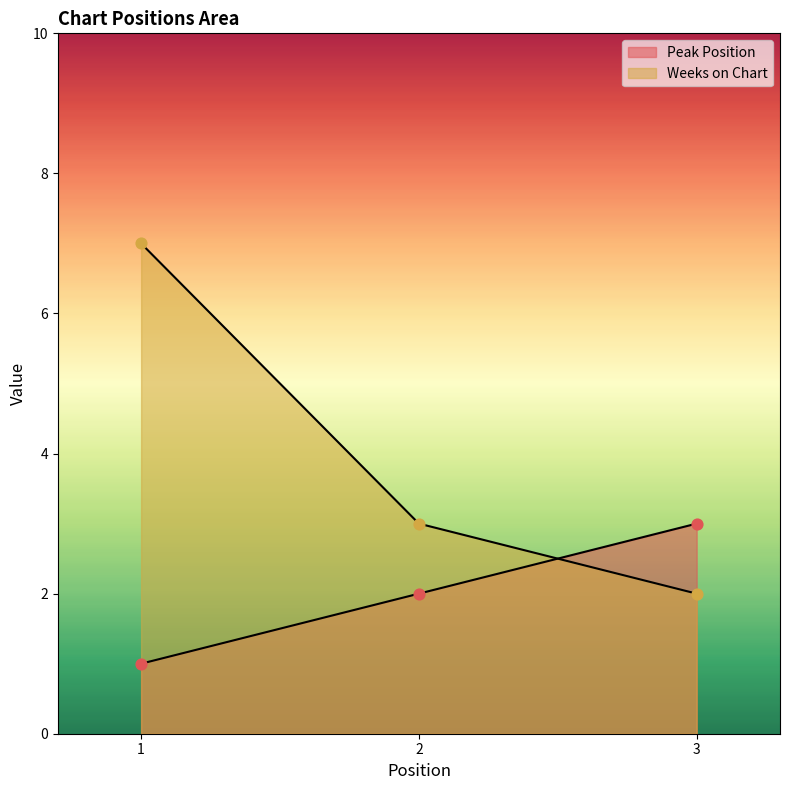

At which category is the sum across all series the highest?

1